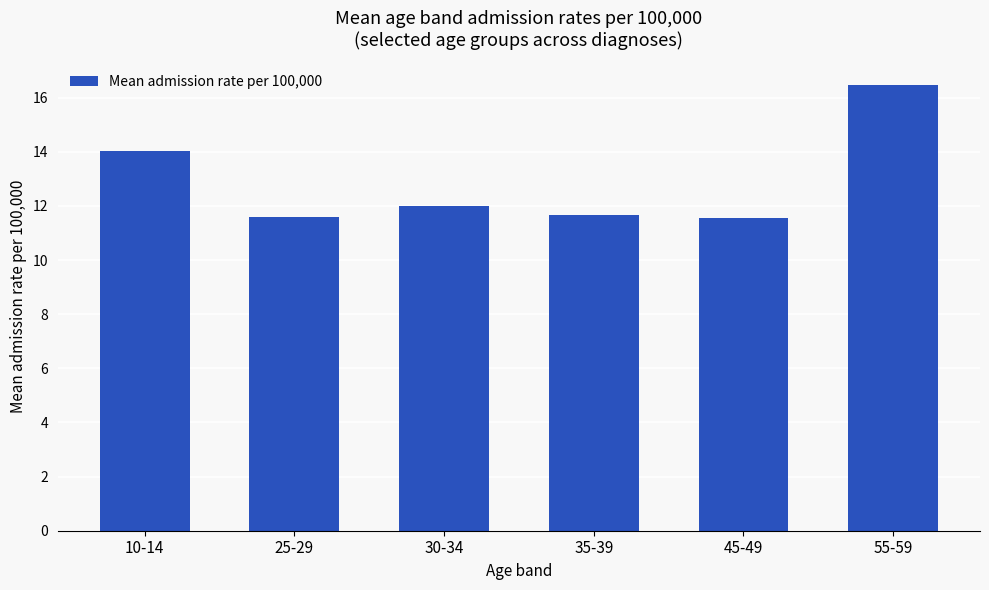

Approximately how many times larger is the value at 45-49 compared to 10-14?

0.8